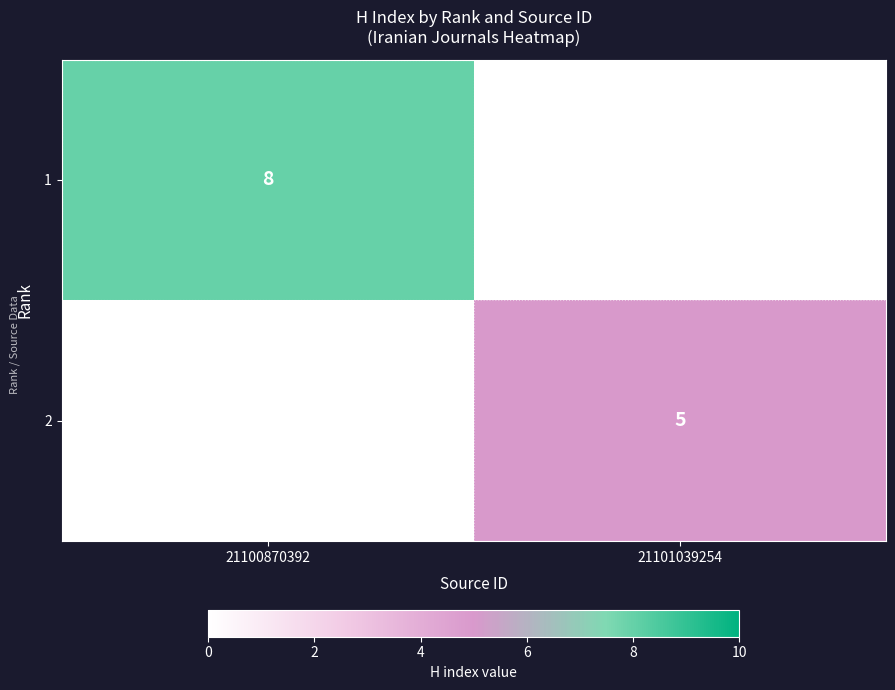

Which series has the largest total across all categories?

1